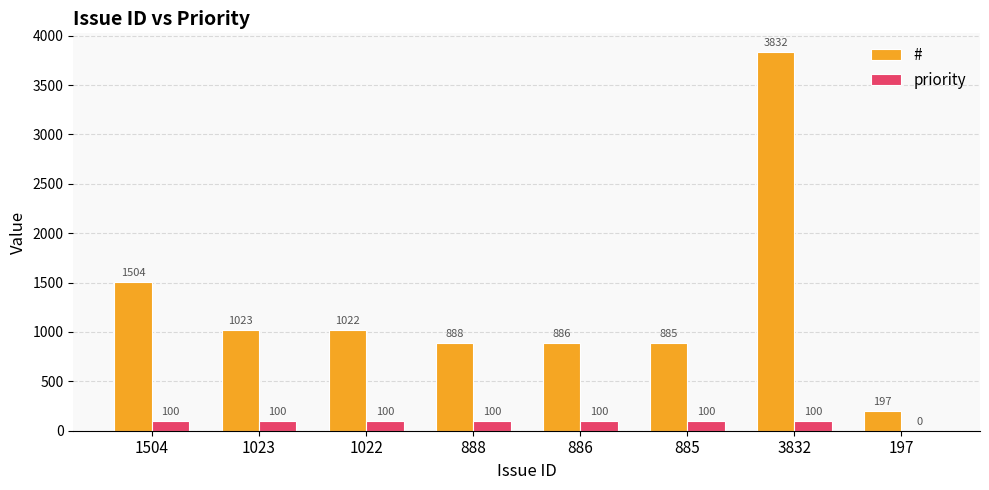

True or false: # has a value of 647 at 1022.

False